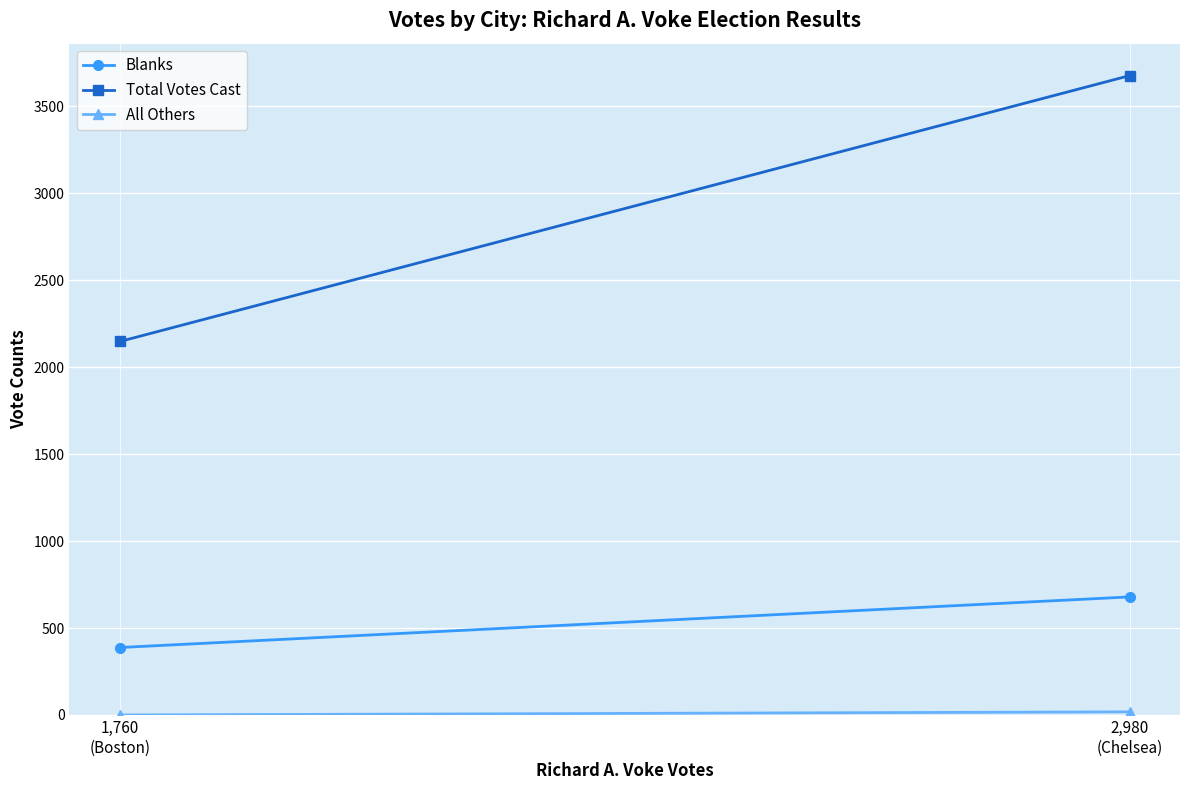

At which label is Total Votes Cast closest to 2912?

1,760
(Boston)